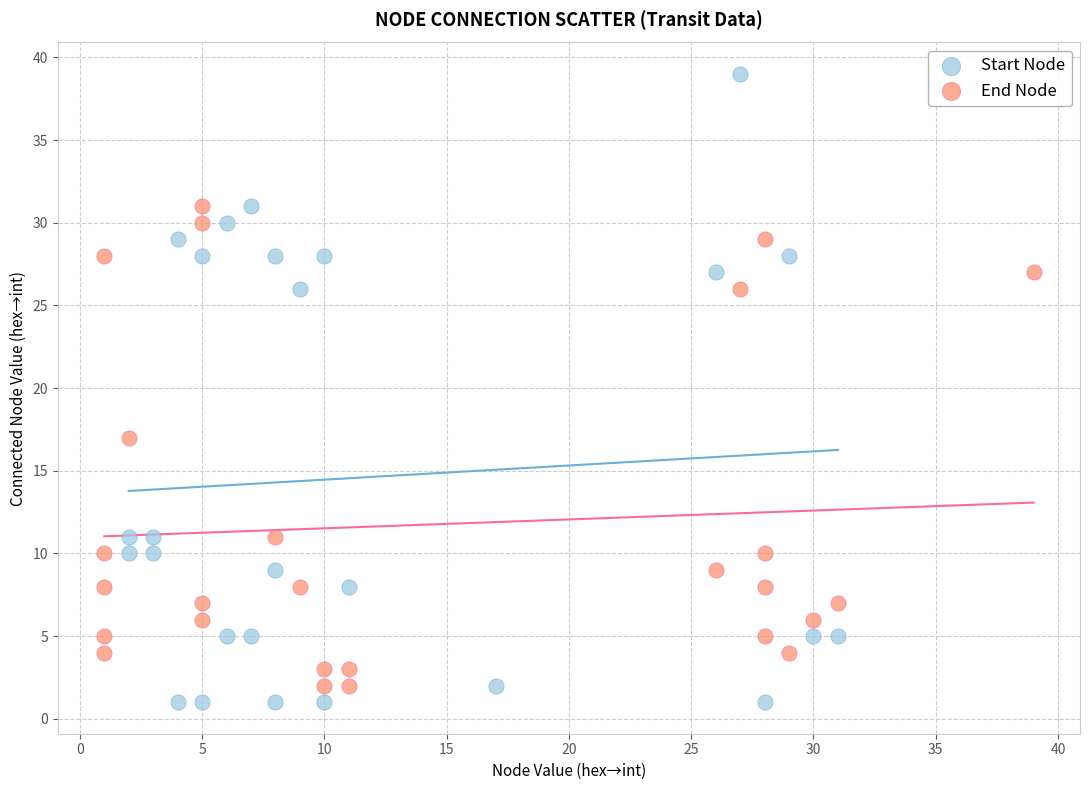

Which series has the largest Y range (max minus min)?

Start Node